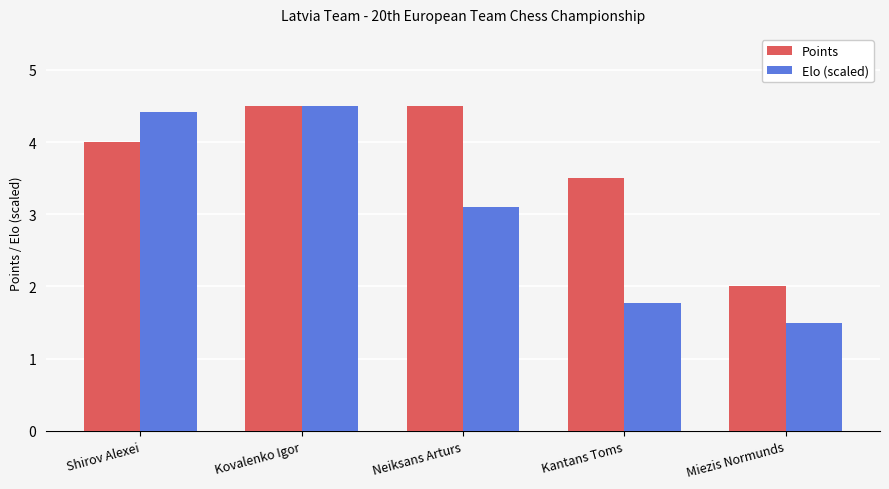

What are all the series names shown in the legend?

Points, Elo (scaled)